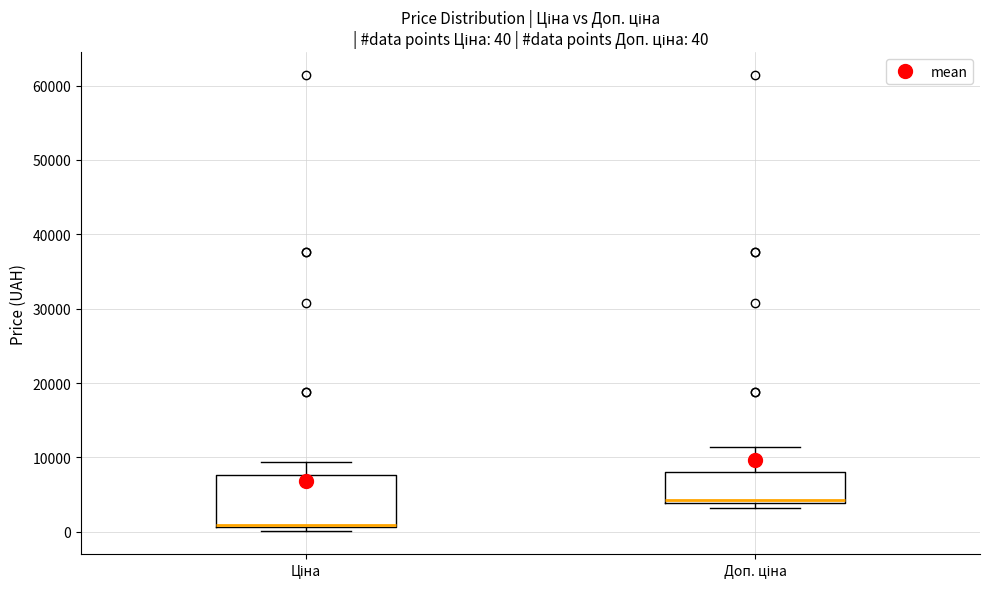

Which box is the tallest, from its lower edge to its upper edge?

Ціна